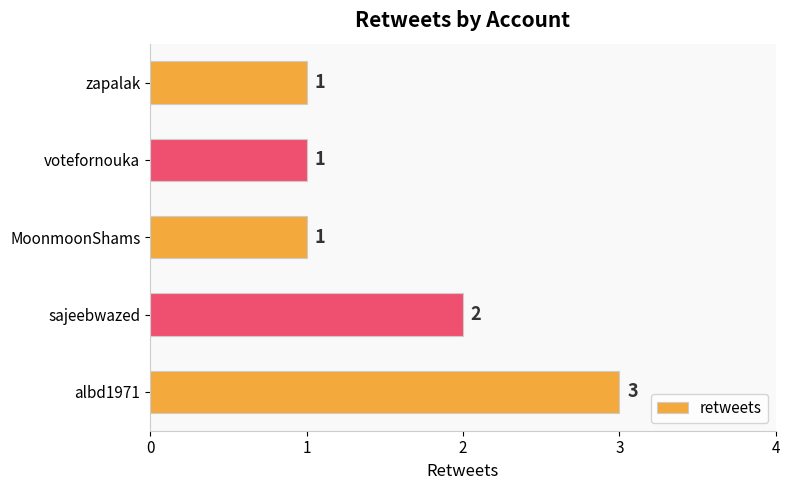

Does the chart contain stacked bars?

No